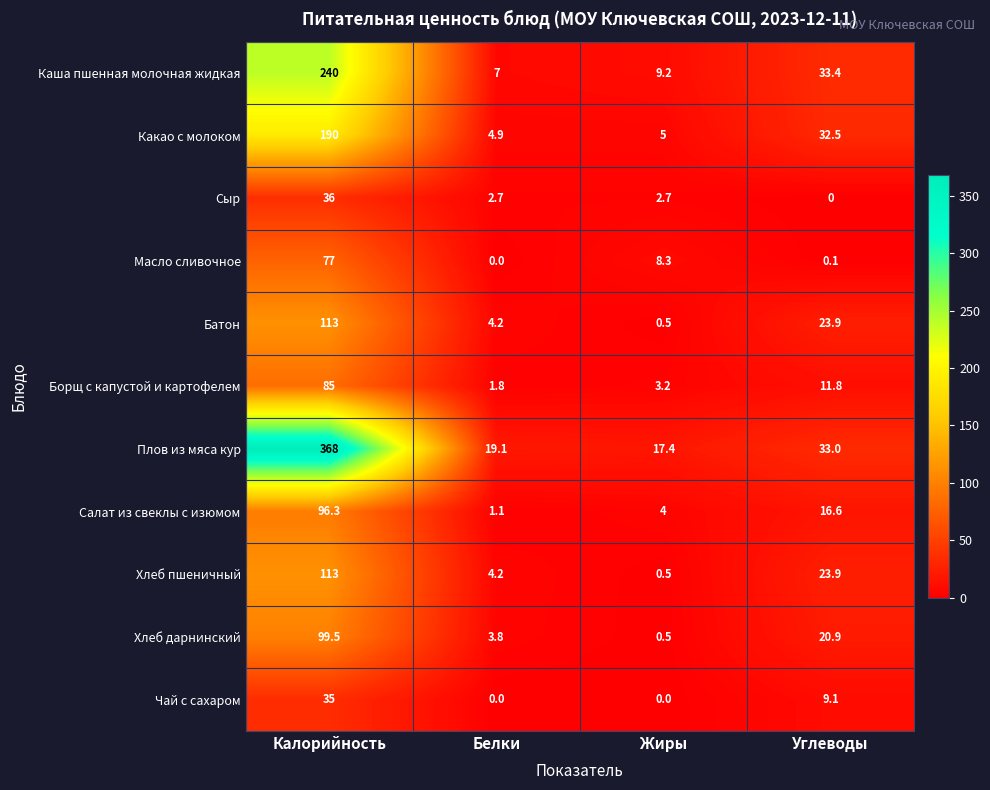

Where does the Батон series first go above 23?

Калорийность